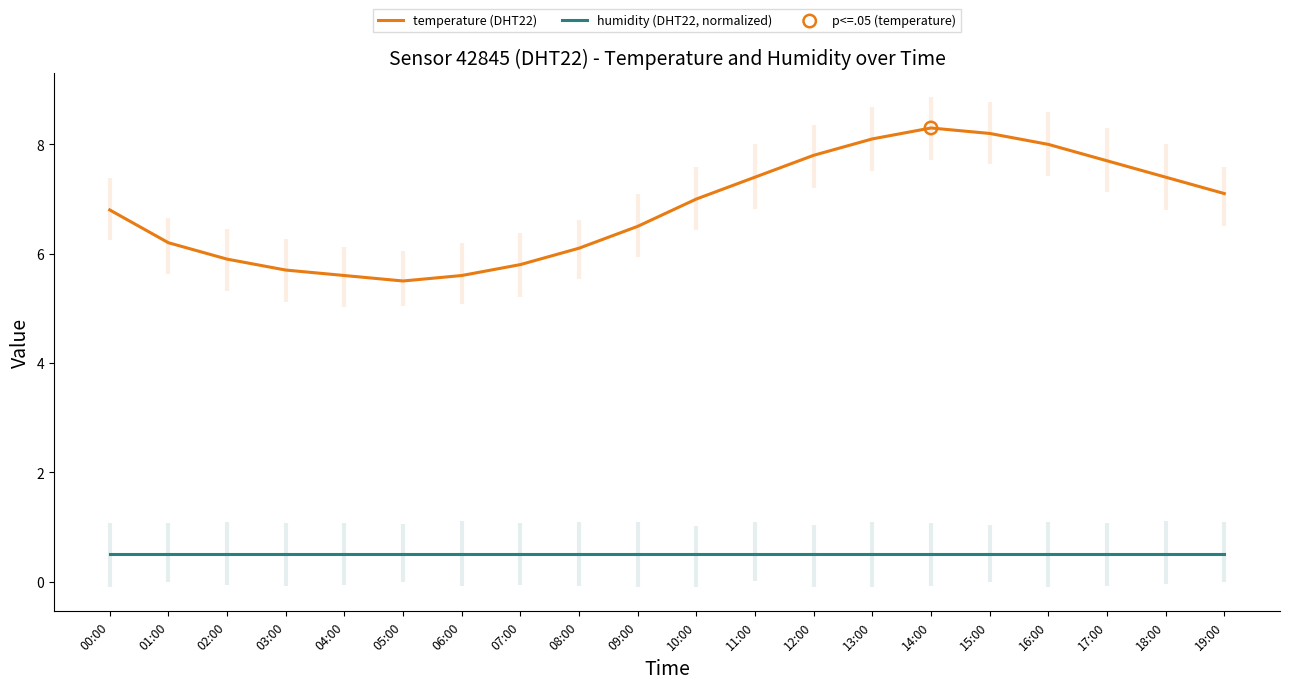

Is the value of temperature (DHT22) at 15:00 greater than the value of humidity (DHT22, normalized) at 11:00?

Yes